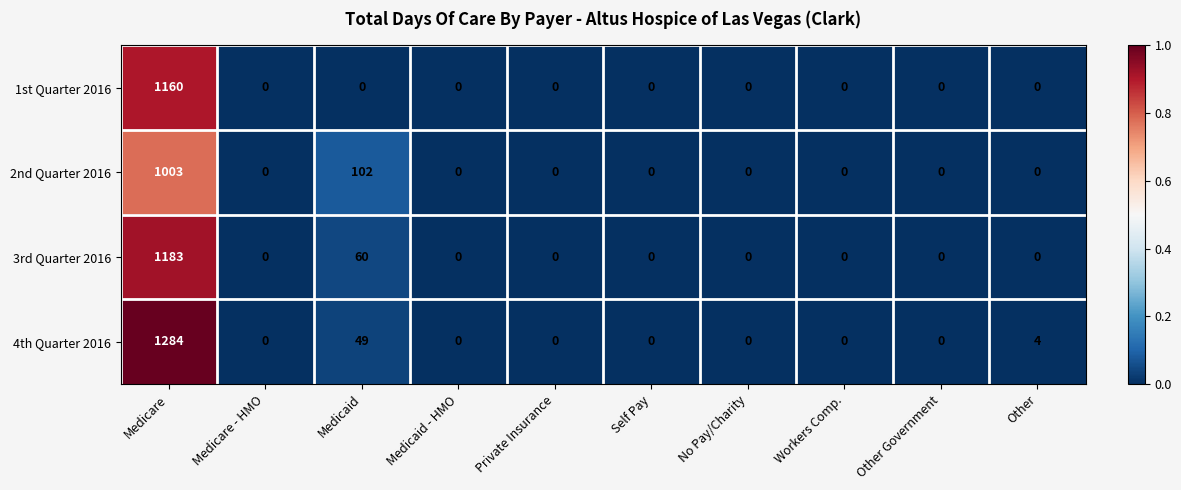

Which series has the largest total across all categories?

4th Quarter 2016